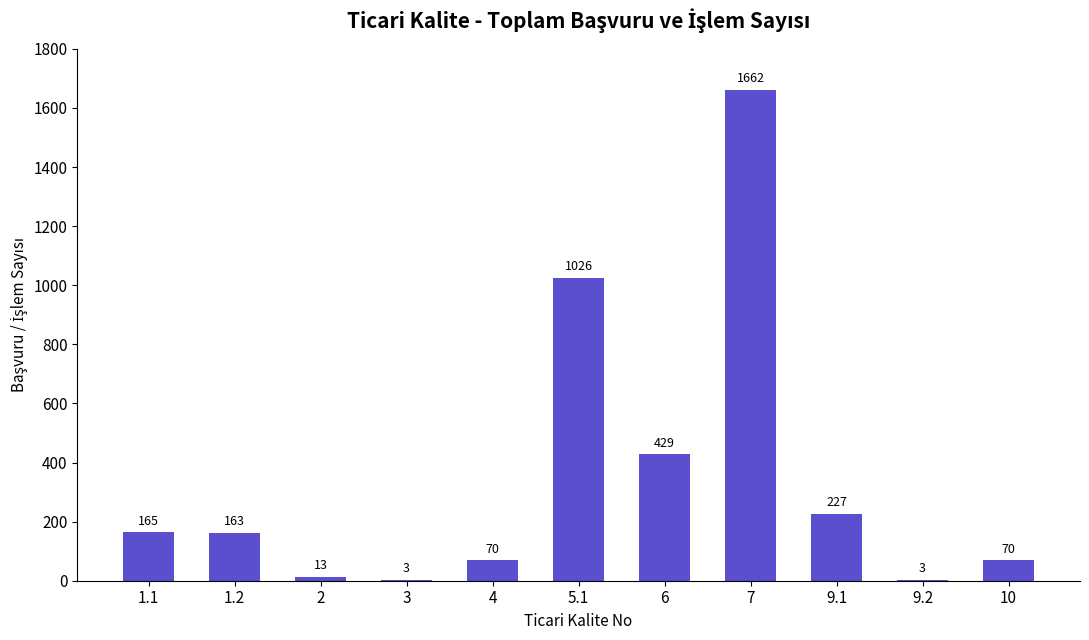

Which label corresponds to the largest value in the chart?

7